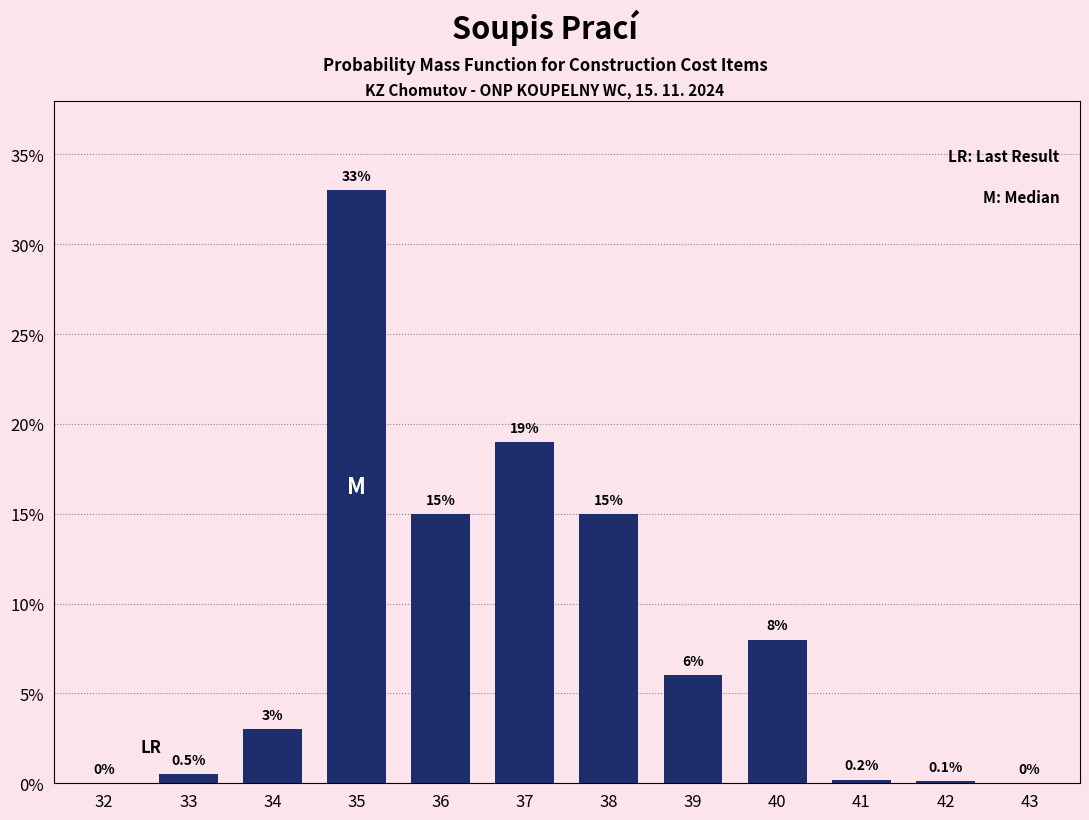

Reading right to left, transcribe all the data shown in this chart.

43=0.0	42=0.1	41=0.2	40=8.0	39=6.0	38=15.0	37=19.0	36=15.0	35=33.0	34=3.0	33=0.5	32=0.0